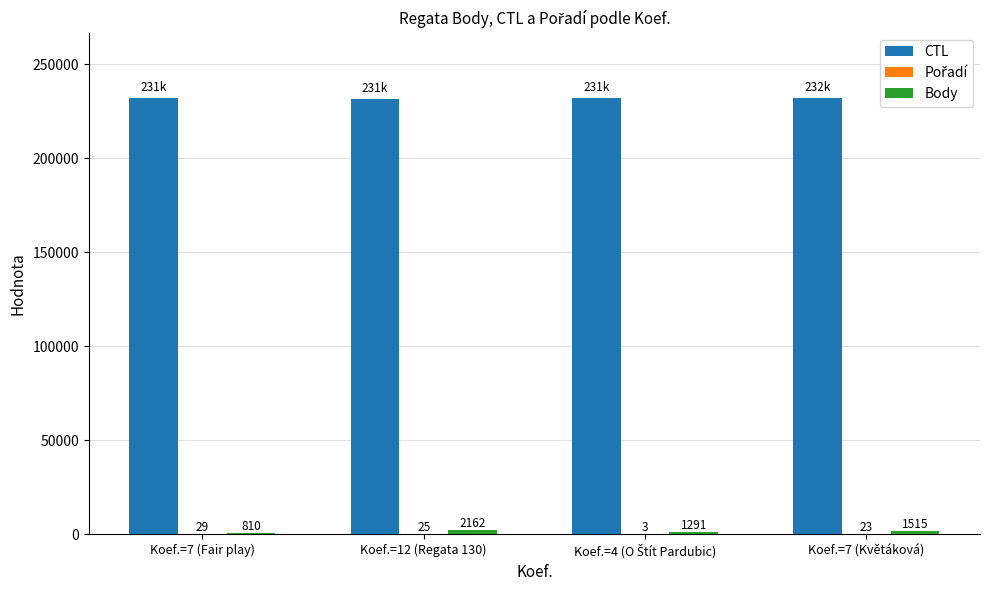

Which category has the highest value across all series?

Koef.=7 (Květáková)